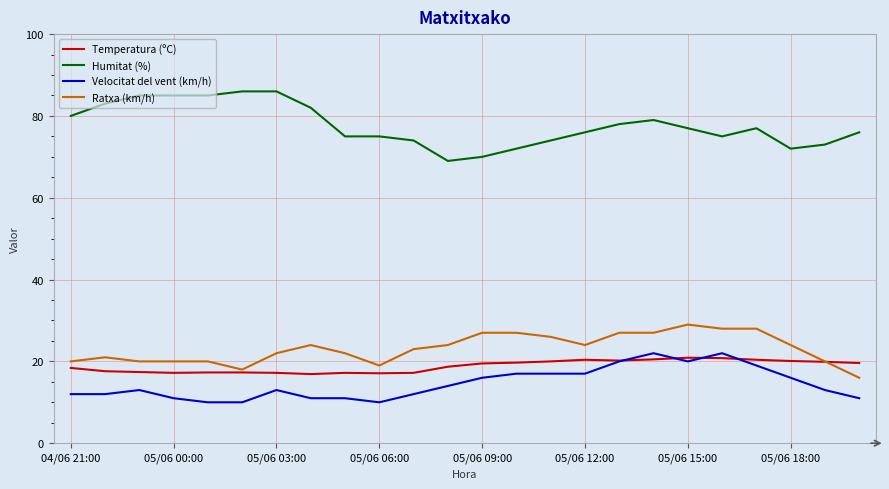

Which series has the largest total across all categories?

Humitat (%)